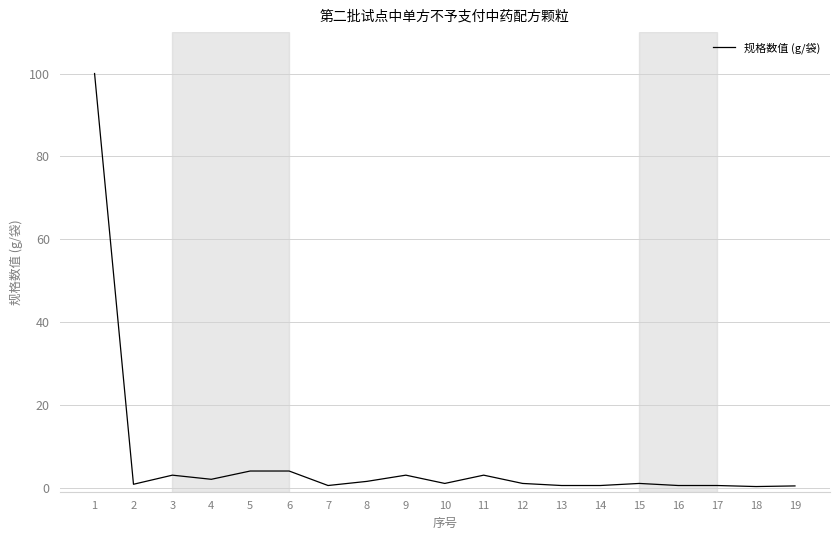

What is the maximum value shown in the chart?

100.0